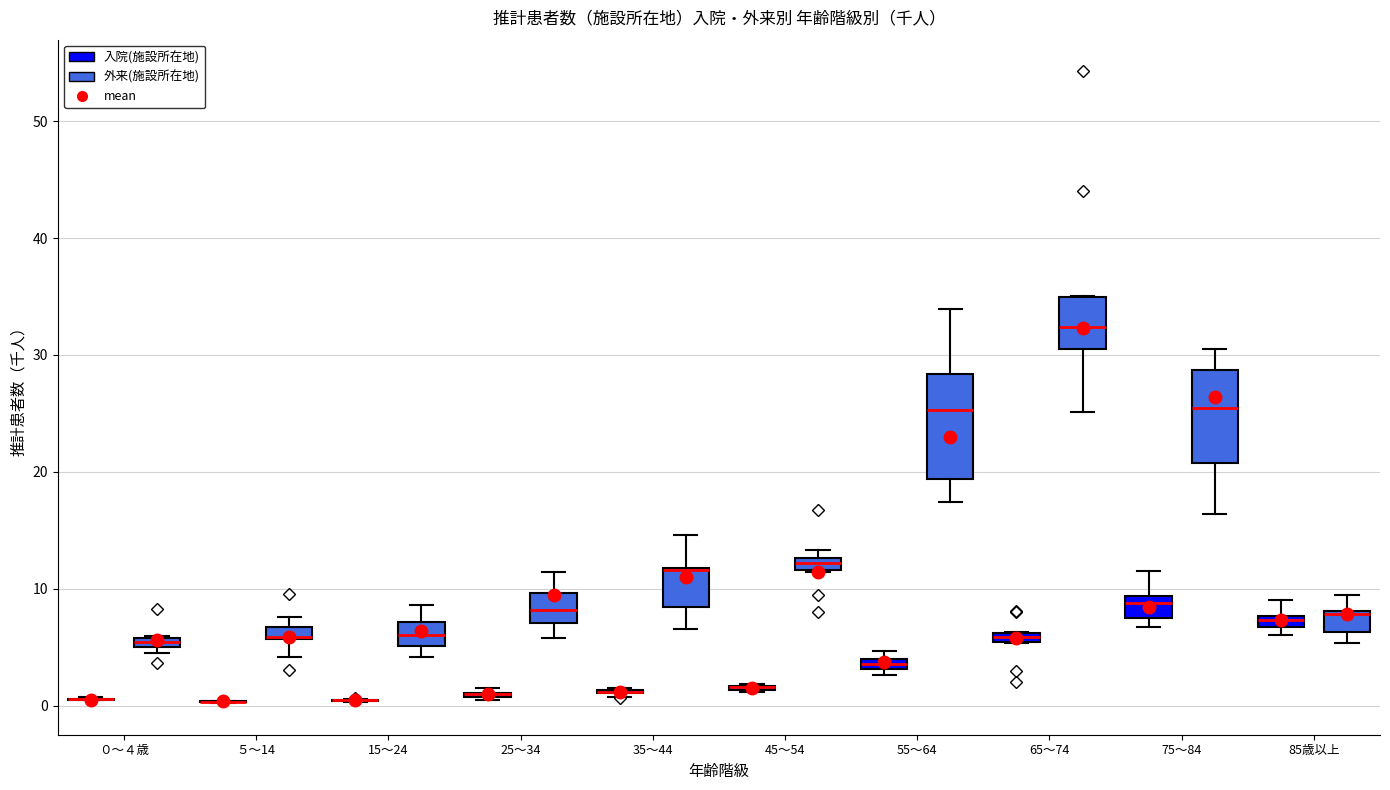

Where is the upper edge of the box for 45～54 (外来(施設所在地)) on the y-axis? The values are not printed on the chart, so give them approximately, as read against the axis.

13